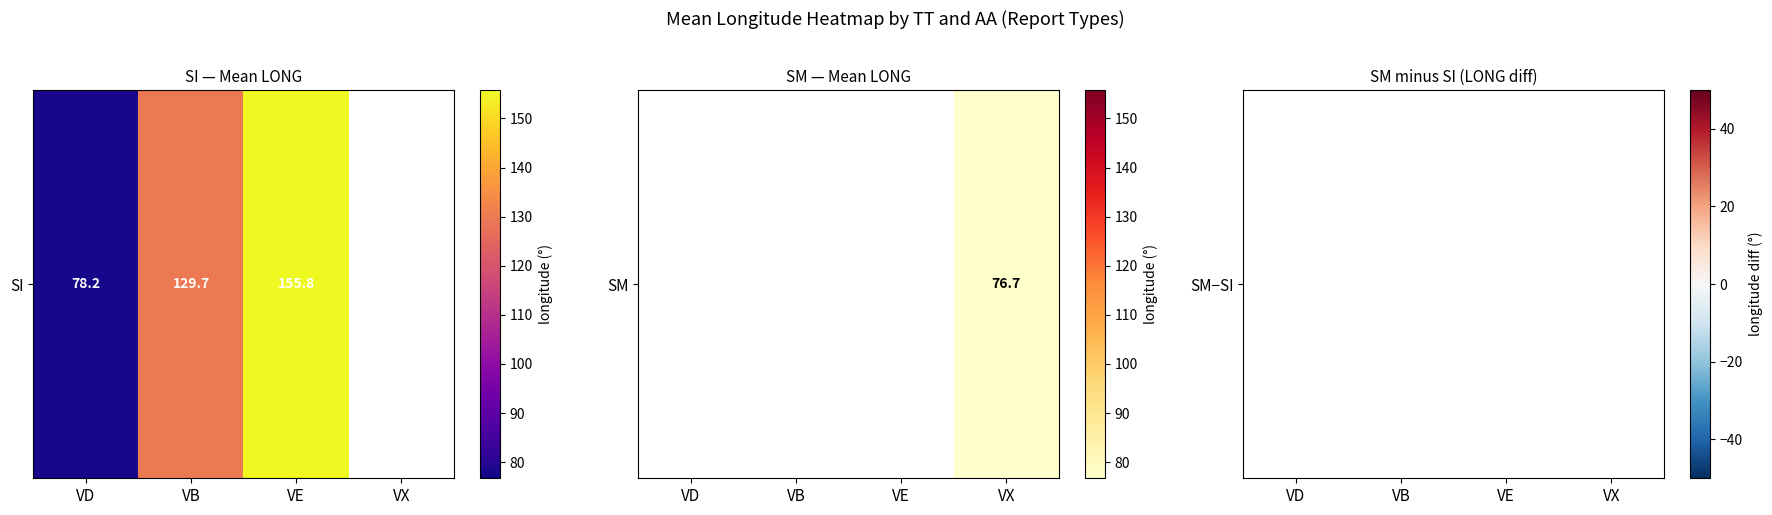

List the labels in order of value, smallest first.

VD, VB, VE, VX